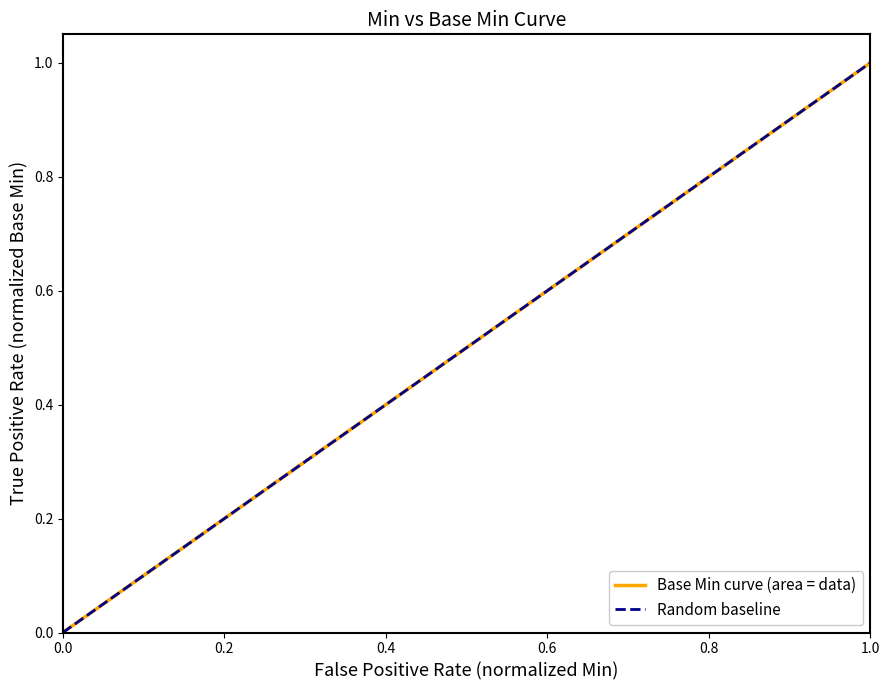

Is the value of Random baseline at 0.0 greater than the value of Base Min curve (area = data) at 1.0?

No